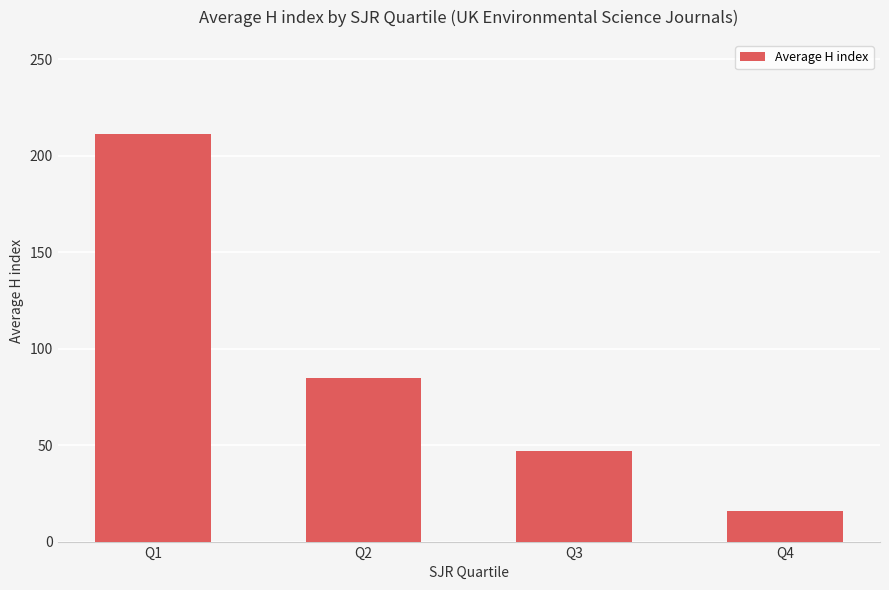

List the labels in order of value, smallest first.

Q4, Q3, Q2, Q1